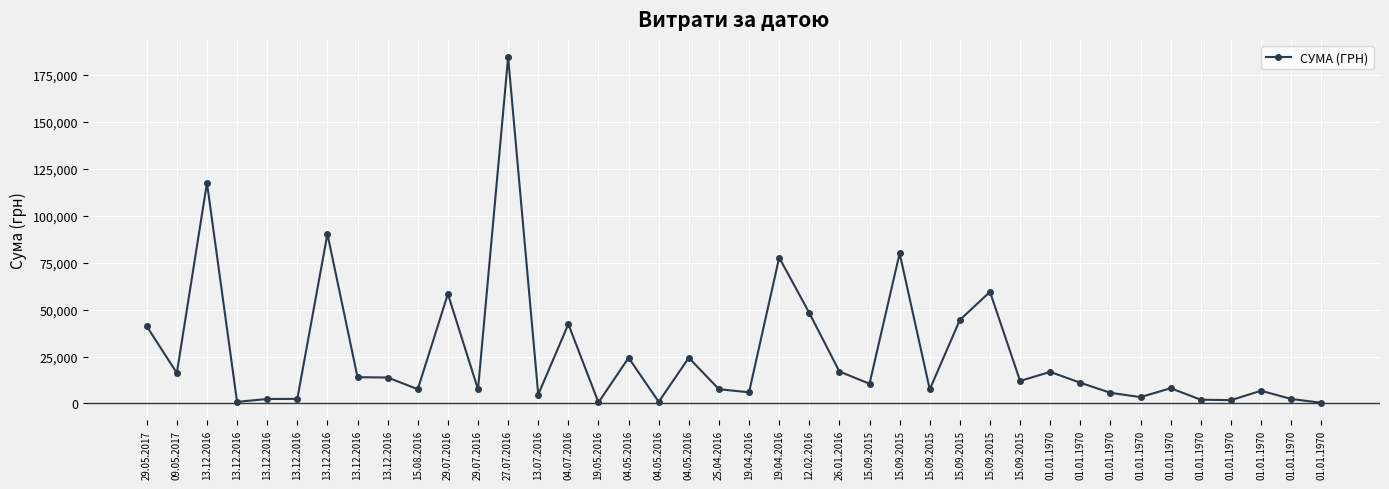

At which label is the value closest to 92408?

13.12.2016